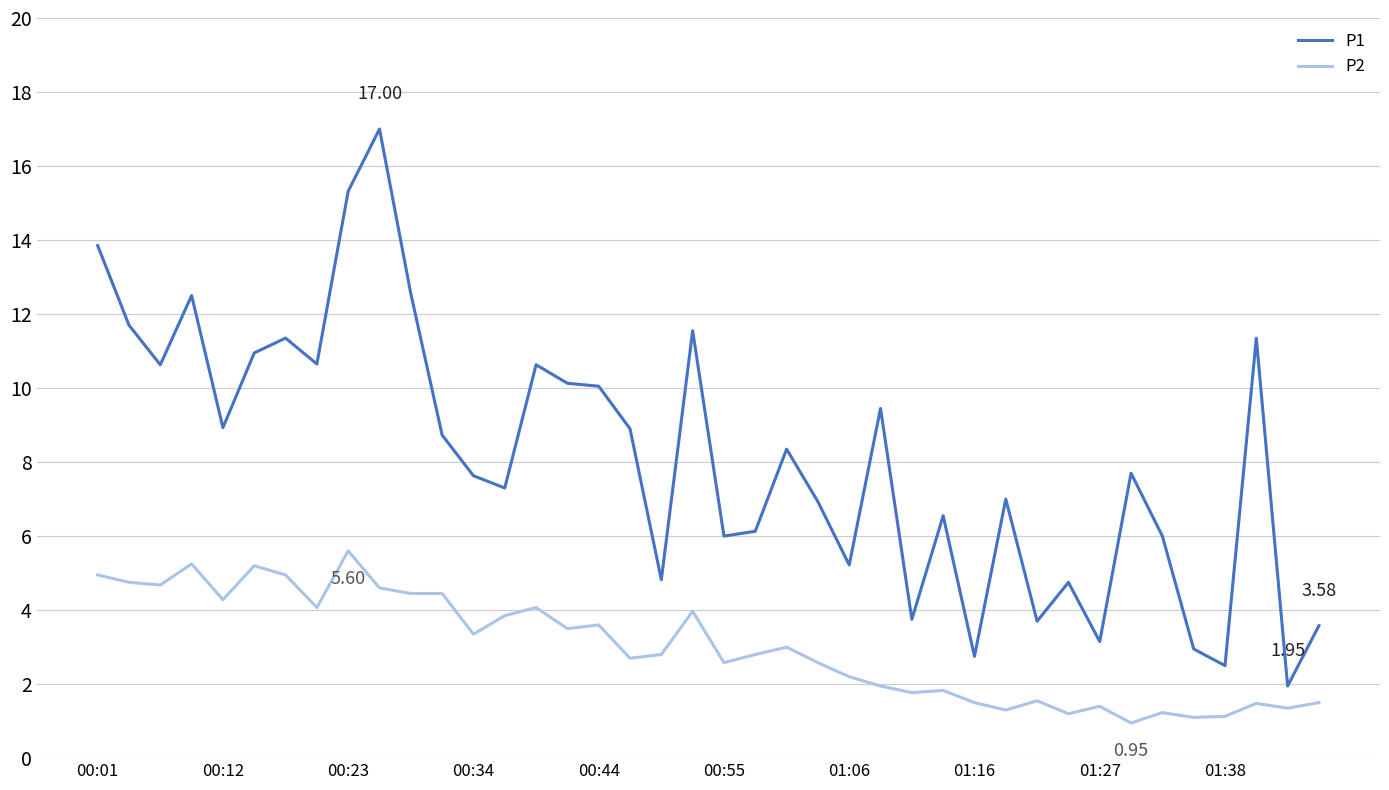

Which series has the largest total across all categories?

P1